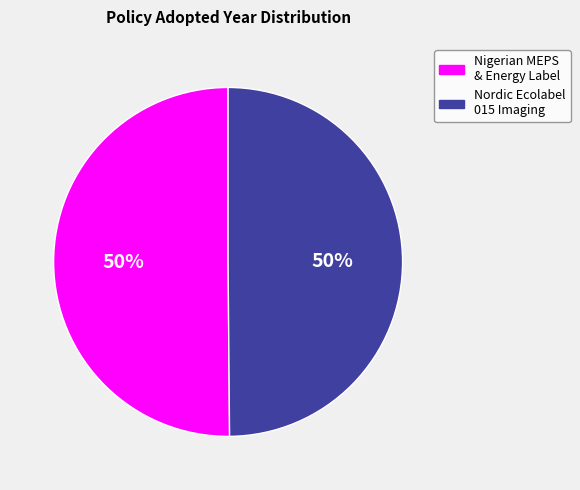

To the nearest percent, what is the average slice percentage?

50%